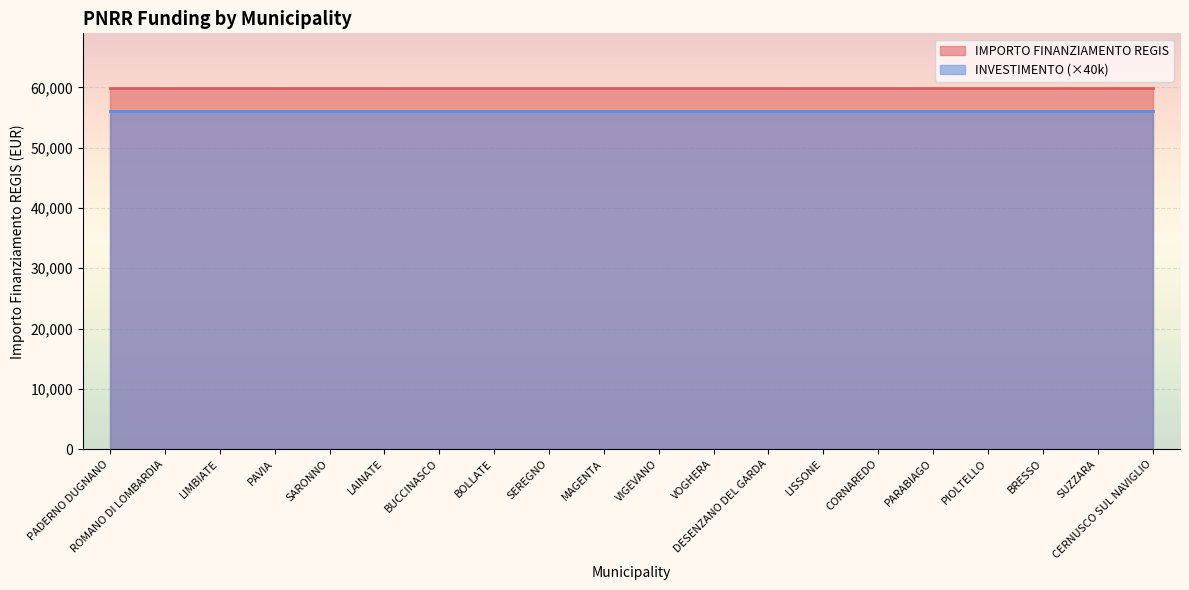

Which series has the largest range (max minus min)?

IMPORTO FINANZIAMENTO REGIS